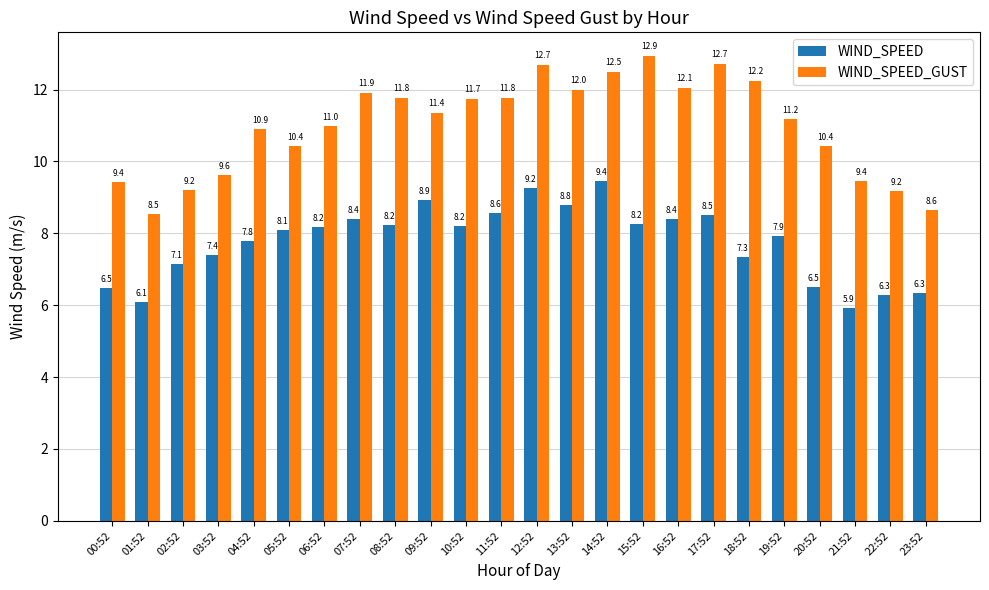

What is the greatest value displayed?

12.9